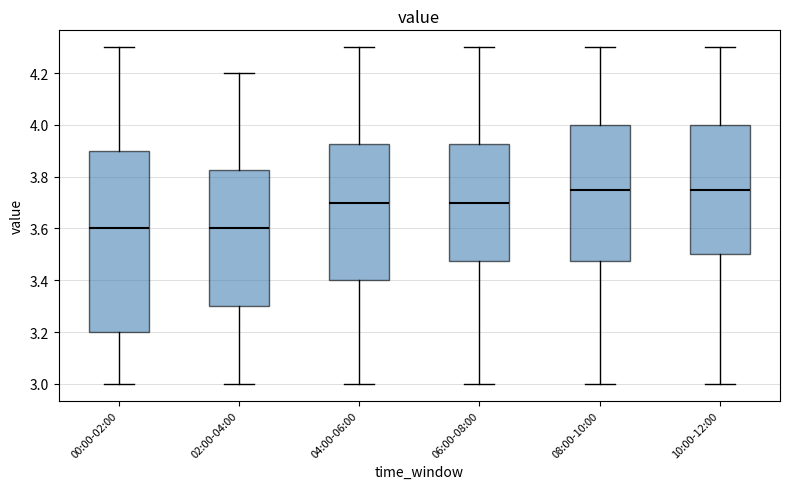

Where does the lower whisker of the box for 08:00-10:00 end on the y-axis? The values are not printed on the chart, so give them approximately, as read against the axis.

3.00